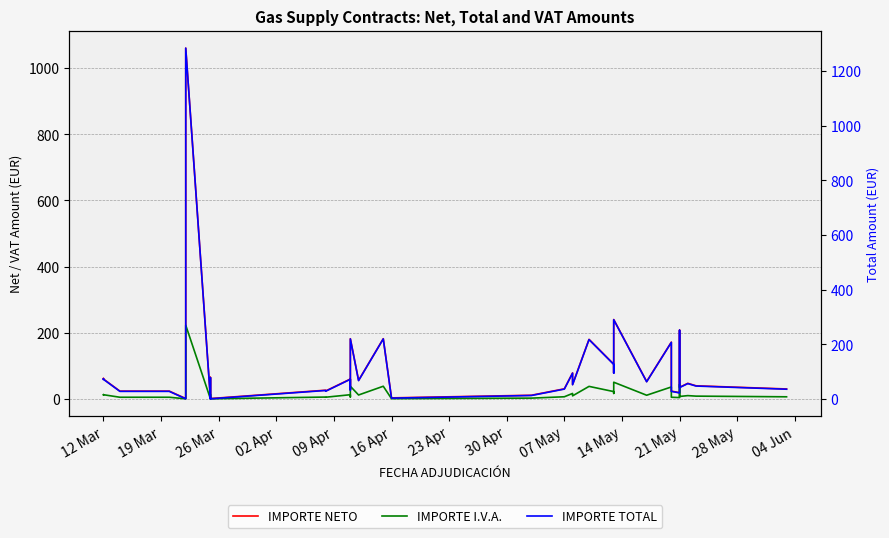

Reading right to left, transcribe all the data shown in this chart.

IMPORTE NETO: 30.0	39.6	47.0	35.0	208.0	18.8	23.5	171.6	52.5	240.0	78.8	105.0	180.0	43.5	78.5	30.4	11.0	3.0	182.0	56.0	182.0	27.5	60.0	23.9	26.2	1.0	18.6	65.0	1.0	1060.8	240.0	105.0	1.0	23.5	23.5	23.5	60.0	61.8	60.0
IMPORTE I.V.A.: 6.3	8.3	9.9	7.3	43.7	4.0	4.9	36.0	11.0	50.4	16.5	22.1	37.8	9.1	16.5	6.4	2.3	0.6	38.2	11.8	38.2	5.8	12.6	5.0	5.5	0.2	3.9	13.7	0.2	222.8	50.4	22.1	0.2	4.9	4.9	4.9	12.6	13.0	12.6
IMPORTE TOTAL: 36.3	47.9	56.9	42.4	251.7	22.8	28.4	207.6	63.5	290.4	95.3	127.0	217.8	52.6	95.0	36.8	13.3	3.7	220.2	67.8	220.2	33.3	72.6	28.9	31.8	1.2	22.5	78.7	1.2	1283.6	290.4	127.0	1.2	28.4	28.4	28.4	72.6	74.8	72.6